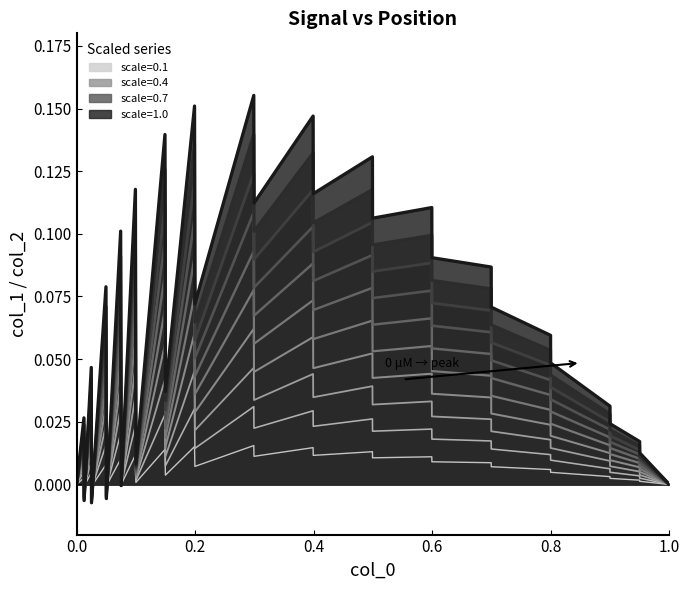

Count the number of categories in the chart.

32